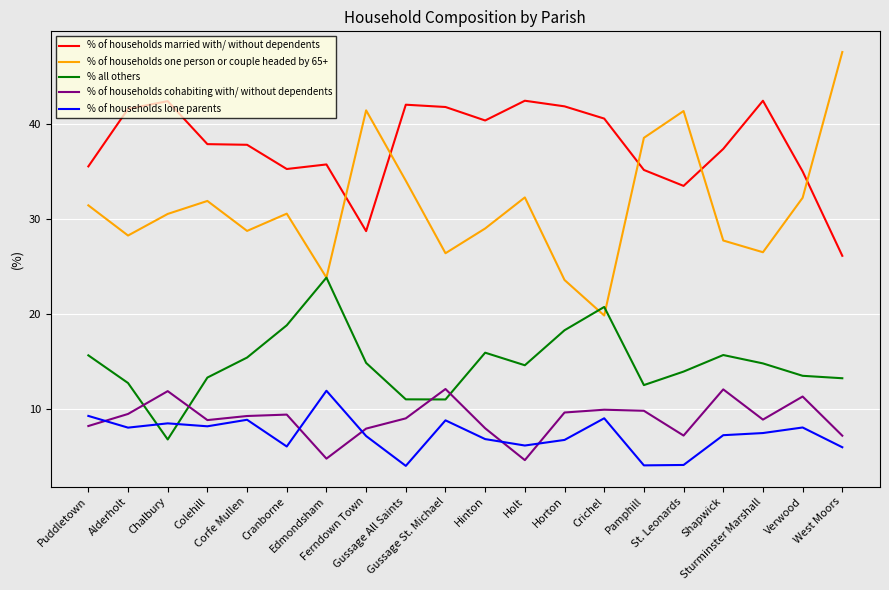

True or false: % of households cohabiting with/ without dependents and % of households one person or couple headed by 65+ cross at least once.

False